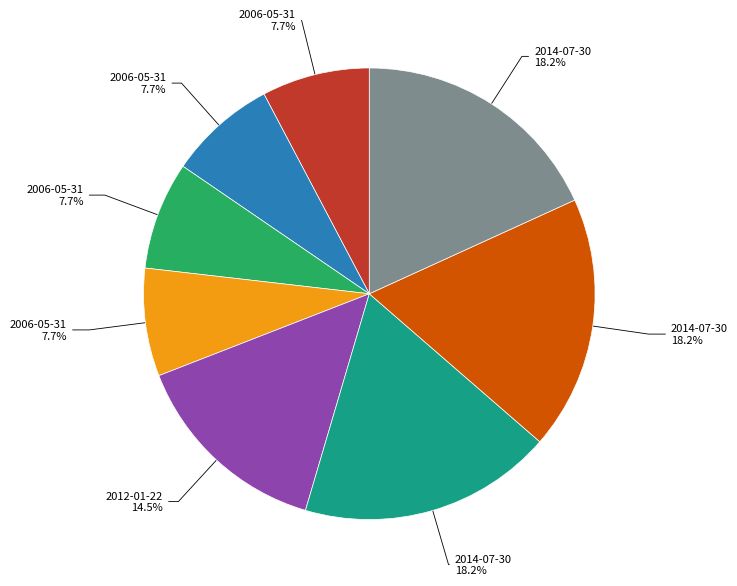

Is there any slice that represents more than half of the pie?

No